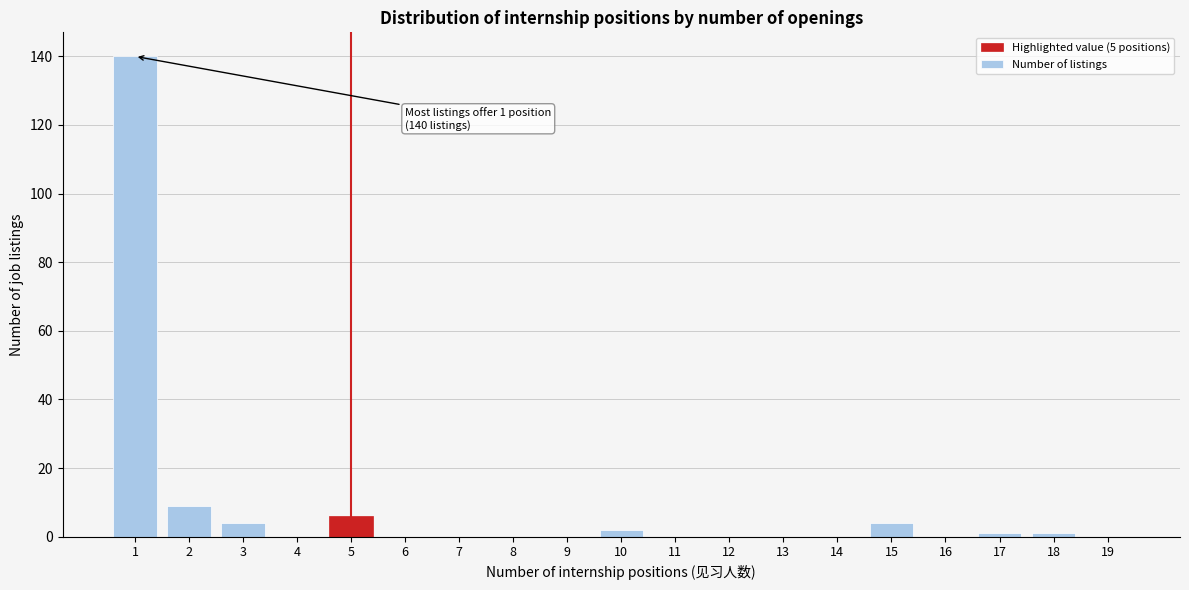

Which range on the x-axis has the tallest bar?

0.5 to 1.5